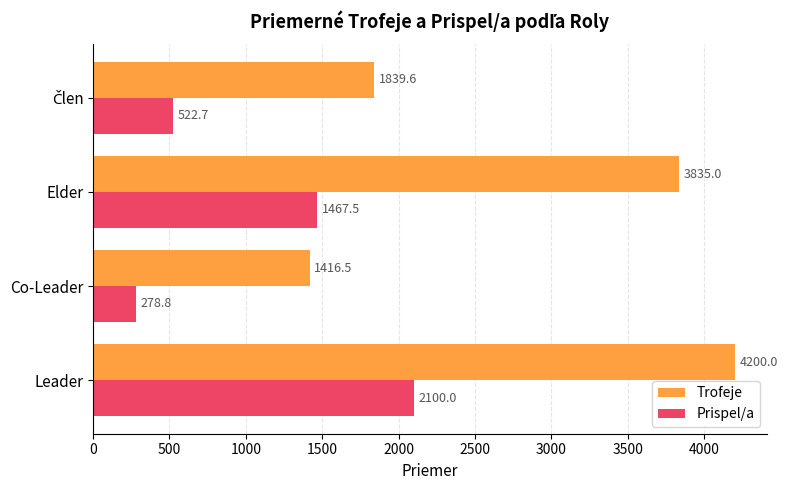

Count the number of categories in the chart.

4